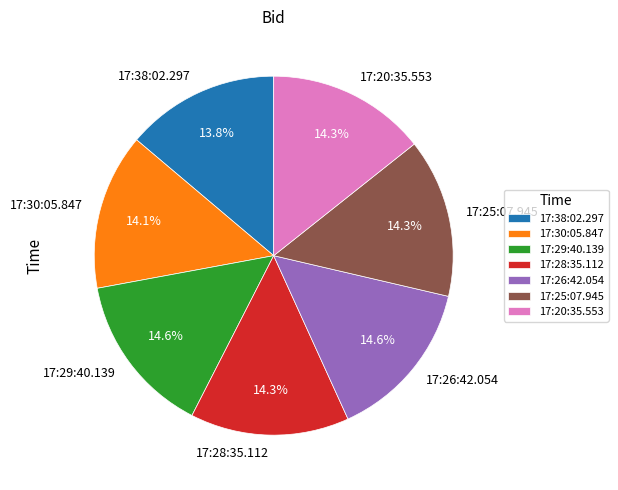

How many segments does this pie chart have?

7